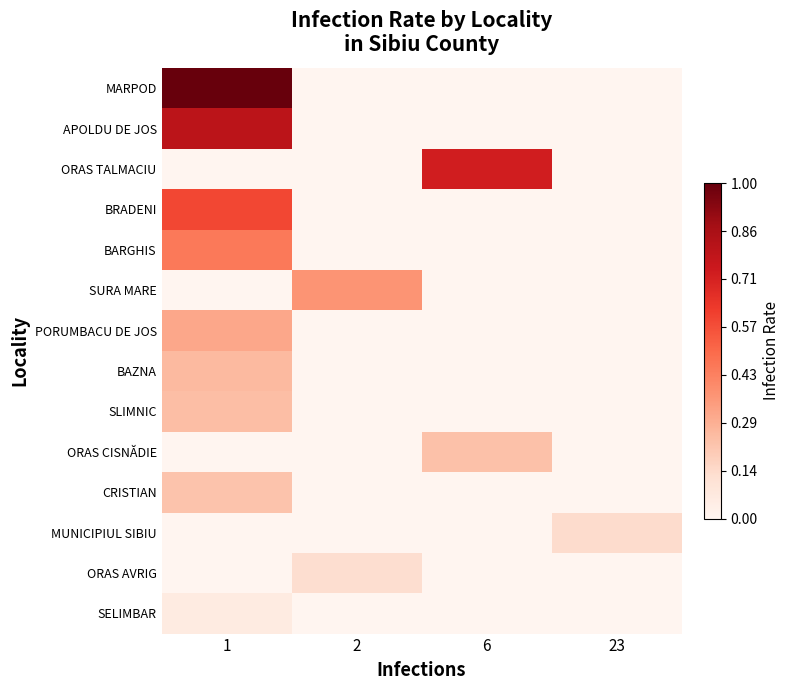

Reading left to right, transcribe all the data shown in this chart.

MARPOD: 1=1.0	2=0.0	6=0.0	23=0.0
APOLDU DE JOS: 1=0.8	2=0.0	6=0.0	23=0.0
ORAS TALMACIU: 1=0.0	2=0.0	6=0.7	23=0.0
BRADENI: 1=0.6	2=0.0	6=0.0	23=0.0
BARGHIS: 1=0.5	2=0.0	6=0.0	23=0.0
SURA MARE: 1=0.0	2=0.4	6=0.0	23=0.0
PORUMBACU DE JOS: 1=0.3	2=0.0	6=0.0	23=0.0
BAZNA: 1=0.2	2=0.0	6=0.0	23=0.0
SLIMNIC: 1=0.2	2=0.0	6=0.0	23=0.0
ORAS CISNĂDIE: 1=0.0	2=0.0	6=0.2	23=0.0
CRISTIAN: 1=0.2	2=0.0	6=0.0	23=0.0
MUNICIPIUL SIBIU: 1=0.0	2=0.0	6=0.0	23=0.1
ORAS AVRIG: 1=0.0	2=0.1	6=0.0	23=0.0
SELIMBAR: 1=0.1	2=0.0	6=0.0	23=0.0